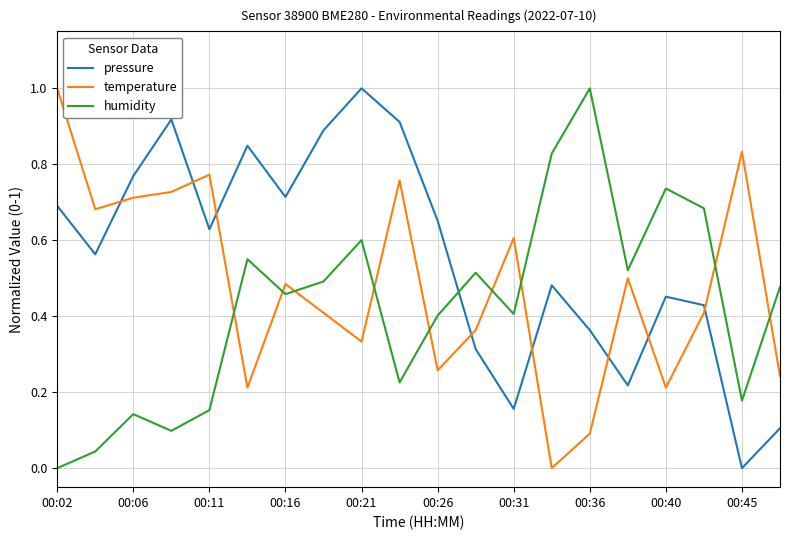

List the series in order of their overall mean, lowest first.

humidity, temperature, pressure